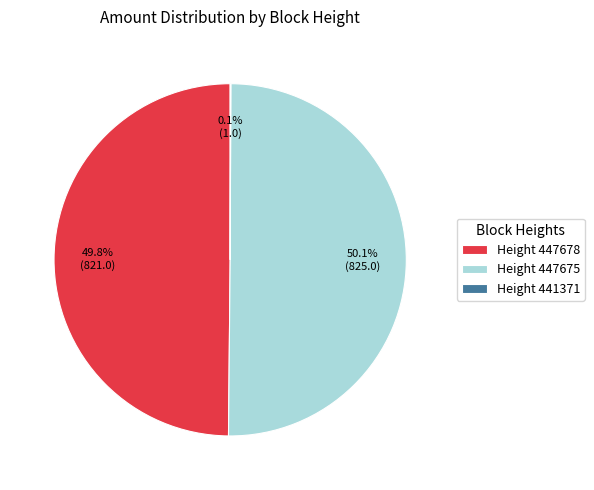

What percentage do Height 447675 and Height 447678 together represent?

99.9%